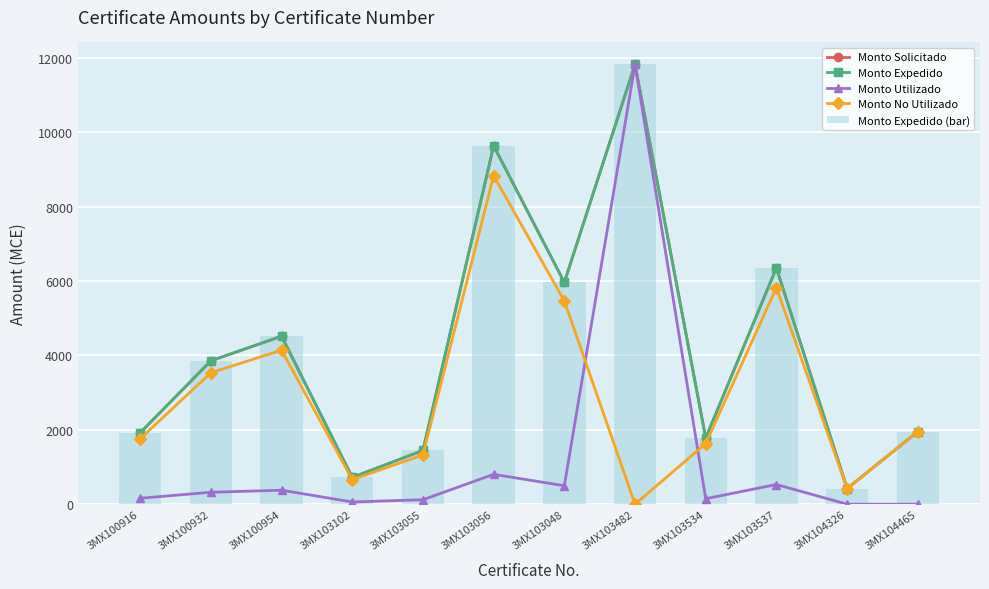

What is the difference between the highest and lowest values at 3MX100954?

4138.8